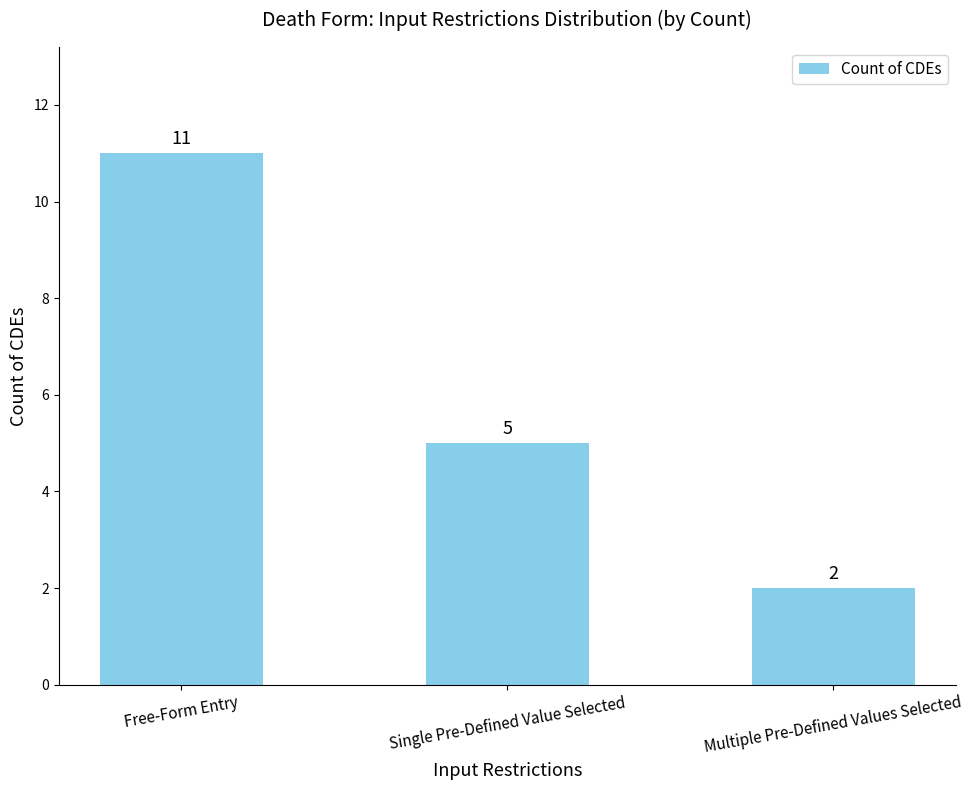

Which label corresponds to the largest value in the chart?

Free-Form Entry